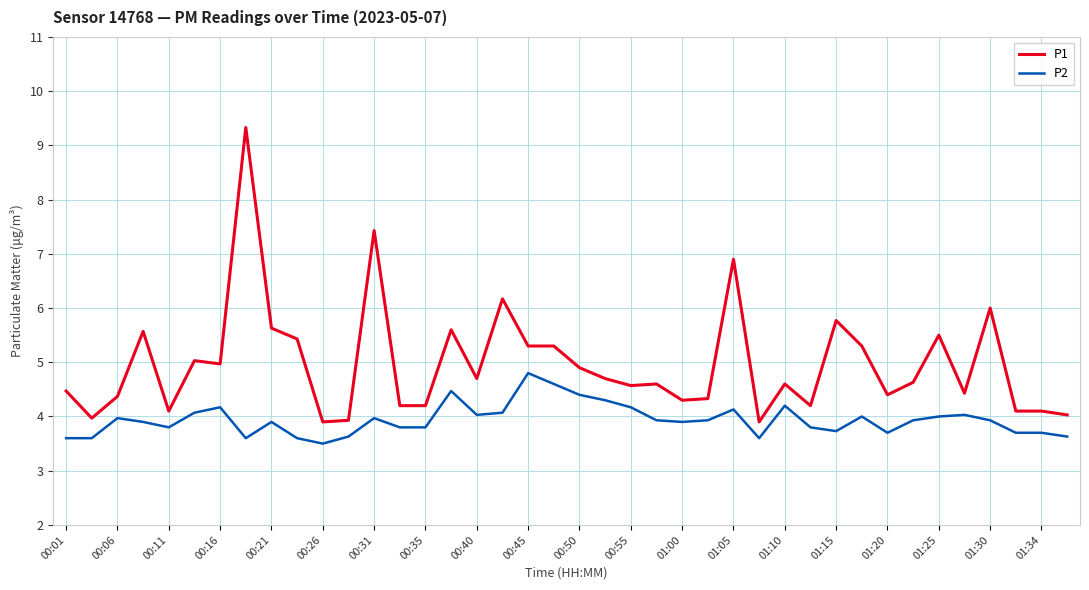

What is the lowest value of the P2 series?

3.5